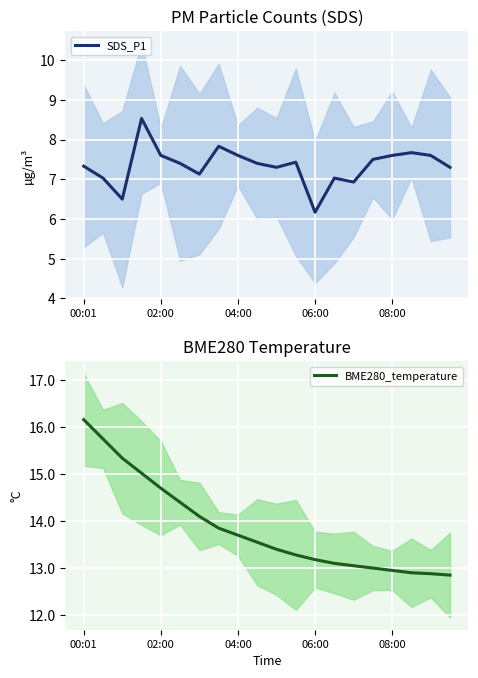

How many data points does each series have?

20